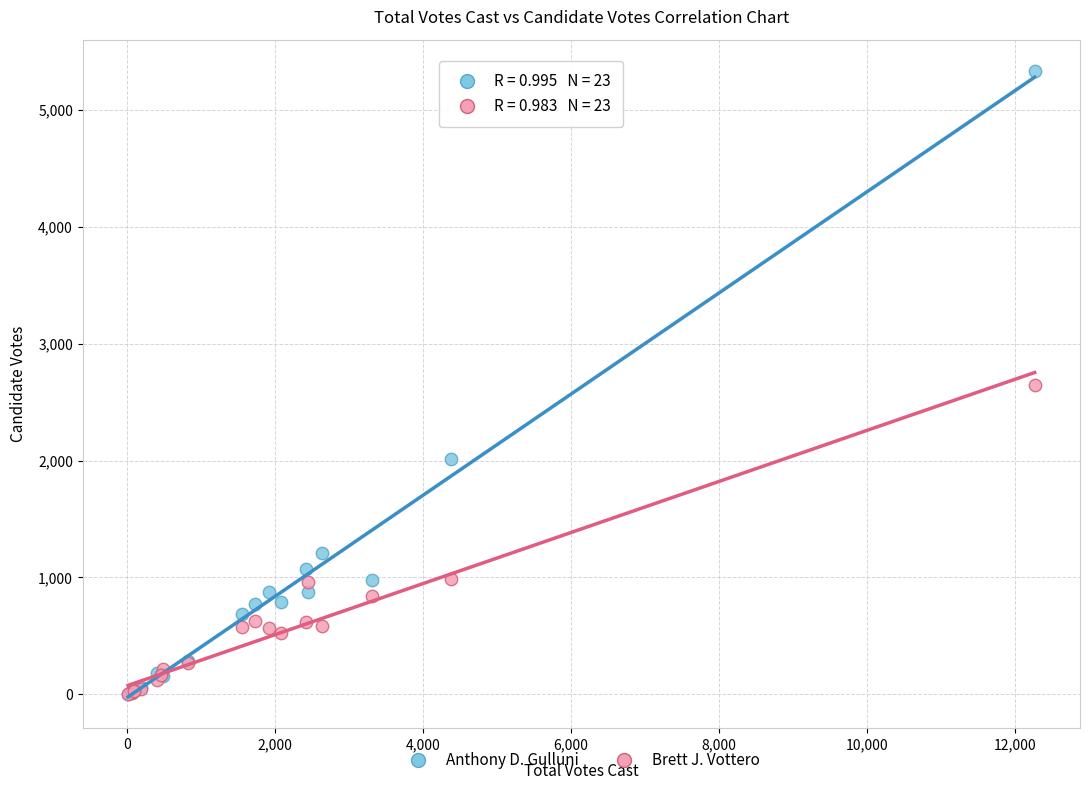

Which series has the widest spread of Y values?

Anthony D. Gulluni